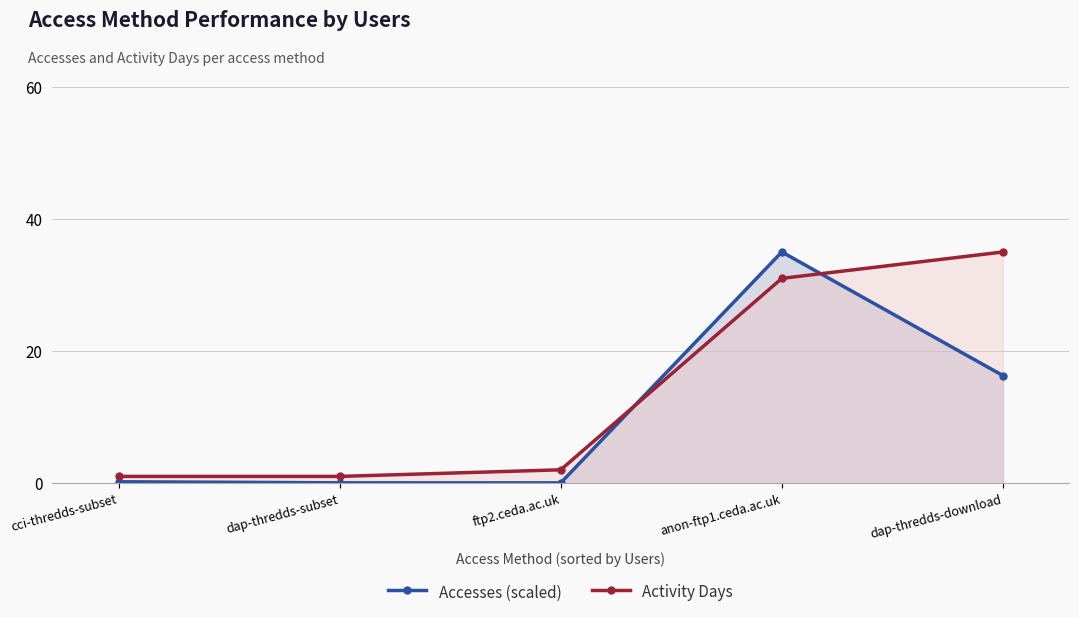

What is the value of the Accesses (scaled) point at the 4th from the left?

35.0